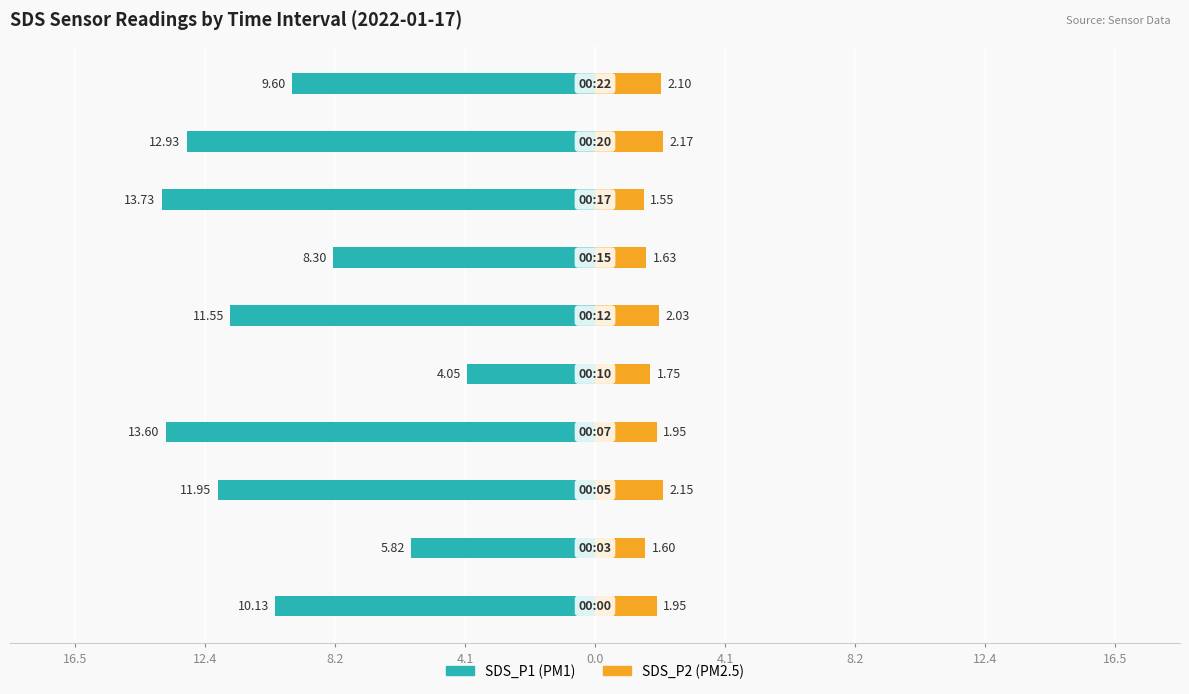

Reading left to right, extract all data points from this chart.

SDS_P1: -10.1	-5.8	-11.9	-13.6	-4.0	-11.6	-8.3	-13.7	-12.9	-9.6
SDS_P2: 1.9	1.6	2.1	1.9	1.8	2.0	1.6	1.6	2.2	2.1